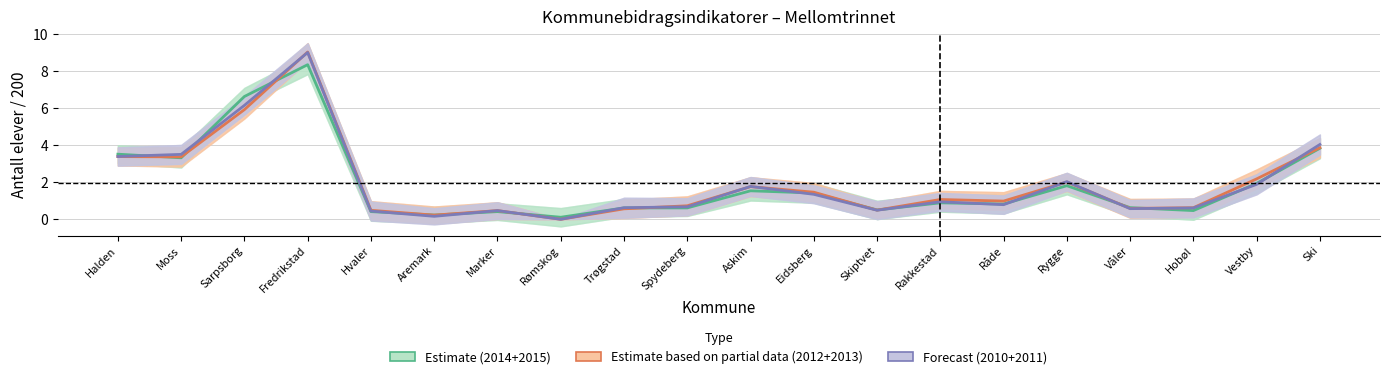

How many interior local peaks does the Estimate (2014+2015) series have?

5